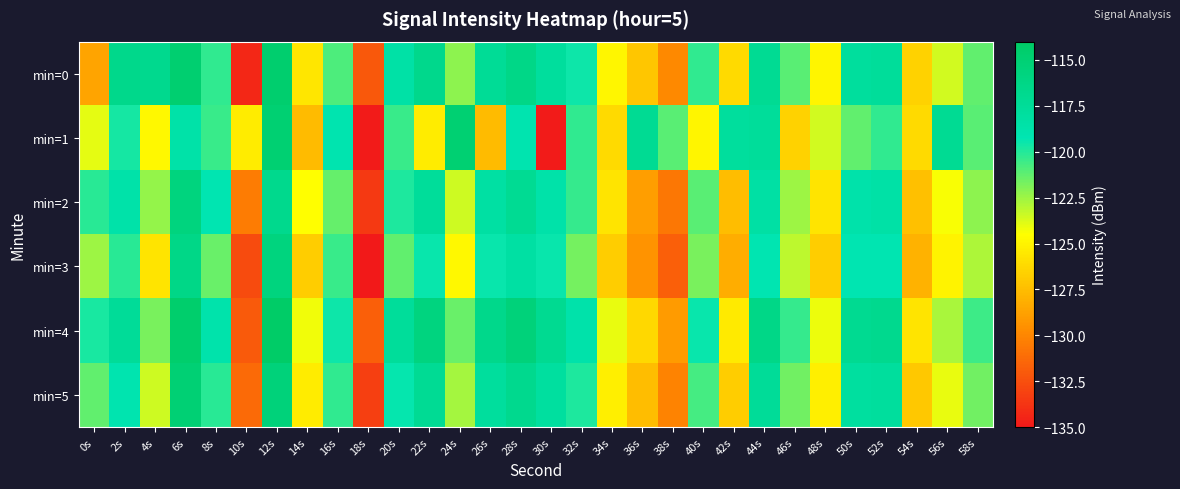

Reading left to right, transcribe all the data shown in this chart.

min=0: 0s=-128.7	2s=-116.6	4s=-116.9	6s=-114.8	8s=-120.3	10s=-134.3	12s=-114.6	14s=-125.6	16s=-120.9	18s=-132.1	20s=-118.5	22s=-116.7	24s=-122.1	26s=-117.3	28s=-116.4	30s=-117.8	32s=-119.6	34s=-124.9	36s=-127.1	38s=-129.9	40s=-120.3	42s=-126.2	44s=-117.1	46s=-121.1	48s=-124.9	50s=-117.9	52s=-117.6	54s=-126.5	56s=-123.5	58s=-121.3
min=1: 0s=-123.9	2s=-119.7	4s=-124.8	6s=-118.5	8s=-120.5	10s=-125.4	12s=-114.9	14s=-127.6	16s=-119.0	18s=-134.9	20s=-120.5	22s=-125.4	24s=-114.9	26s=-127.6	28s=-119.0	30s=-134.9	32s=-120.3	34s=-126.2	36s=-117.1	38s=-121.1	40s=-124.9	42s=-117.9	44s=-117.6	46s=-126.5	48s=-123.5	50s=-121.3	52s=-120.3	54s=-126.2	56s=-117.1	58s=-121.1
min=2: 0s=-120.1	2s=-118.7	4s=-122.3	6s=-115.7	8s=-119.2	10s=-130.5	12s=-116.8	14s=-124.6	16s=-121.3	18s=-133.5	20s=-119.9	22s=-117.7	24s=-123.5	26s=-118.2	28s=-117.1	30s=-118.7	32s=-120.3	34s=-125.7	36s=-128.9	38s=-130.7	40s=-121.1	42s=-127.5	44s=-118.3	46s=-122.5	48s=-125.7	50s=-118.7	52s=-118.5	54s=-127.3	56s=-124.3	58s=-122.1
min=3: 0s=-122.5	2s=-120.1	4s=-125.7	6s=-116.3	8s=-121.5	10s=-132.7	12s=-115.7	14s=-126.8	16s=-120.5	18s=-135.7	20s=-121.2	22s=-119.5	24s=-124.8	26s=-119.5	28s=-118.2	30s=-119.5	32s=-121.7	34s=-126.8	36s=-129.3	38s=-131.8	40s=-121.8	42s=-128.2	44s=-119.2	46s=-123.1	48s=-126.8	50s=-119.2	52s=-119.2	54s=-128.0	56s=-125.0	58s=-122.8
min=4: 0s=-119.8	2s=-117.5	4s=-121.8	6s=-114.5	8s=-118.8	10s=-132.0	12s=-114.1	14s=-124.2	16s=-119.6	18s=-131.8	20s=-117.7	22s=-115.8	24s=-121.5	26s=-116.6	28s=-115.5	30s=-117.0	32s=-118.7	34s=-124.0	36s=-126.2	38s=-129.0	40s=-119.5	42s=-125.5	44s=-116.3	46s=-120.3	48s=-124.1	50s=-117.0	52s=-116.8	54s=-125.7	56s=-122.8	58s=-120.5
min=5: 0s=-121.2	2s=-119.0	4s=-123.5	6s=-115.0	8s=-120.1	10s=-131.2	12s=-115.5	14s=-125.3	16s=-120.2	18s=-133.2	20s=-119.3	22s=-117.2	24s=-122.7	26s=-117.8	28s=-116.8	30s=-118.0	32s=-119.9	34s=-125.2	36s=-127.5	38s=-130.1	40s=-120.7	42s=-126.8	44s=-117.5	46s=-121.6	48s=-125.2	50s=-118.0	52s=-117.8	54s=-127.0	56s=-124.0	58s=-121.6